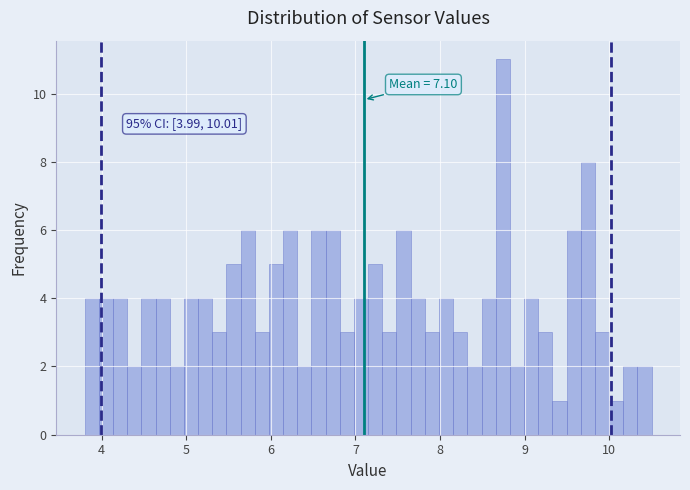

Around what value on the x-axis is the tallest bar? Give the approximate position of its centre, as read against the axis.

8.7